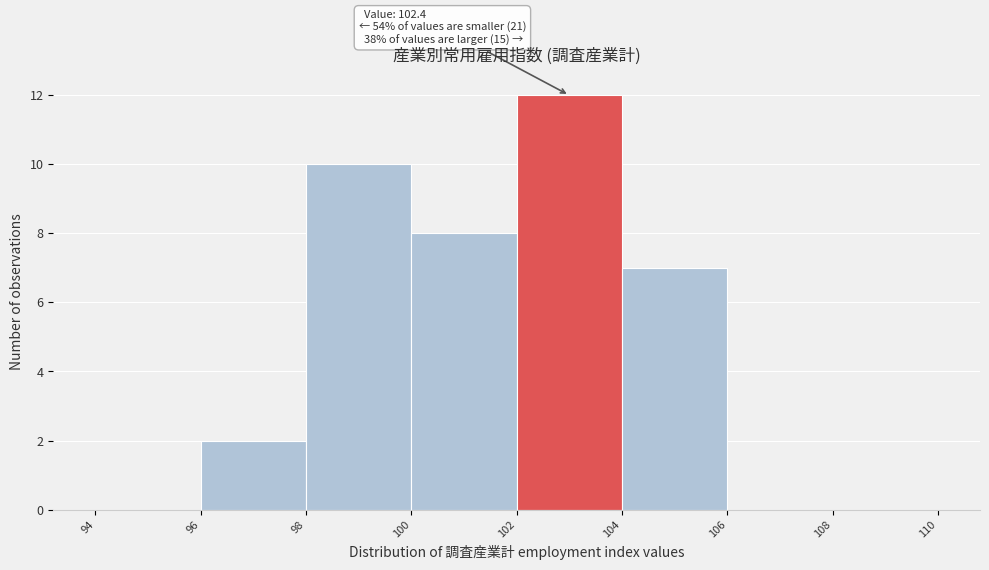

Which range on the x-axis has the tallest bar?

102 to 104